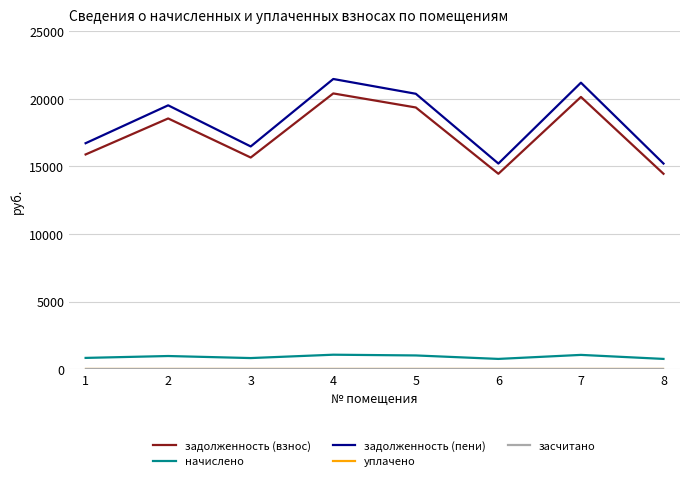

Reading right to left, transcribe all the data shown in this chart.

задолженность (взнос): 14455.4	20140.1	14455.4	19360.4	20400.0	15657.2	18548.4	15884.6
начислено: 757.0	1054.6	757.0	1013.8	1068.2	819.9	971.3	831.8
задолженность (пени): 15212.4	21194.7	15212.4	20374.2	21468.2	16477.1	19519.7	16716.4
уплачено: 0.0	0.0	0.0	0.0	0.0	0.0	0.0	0.0
засчитано: 0.0	0.0	0.0	0.0	0.0	0.0	0.0	0.0